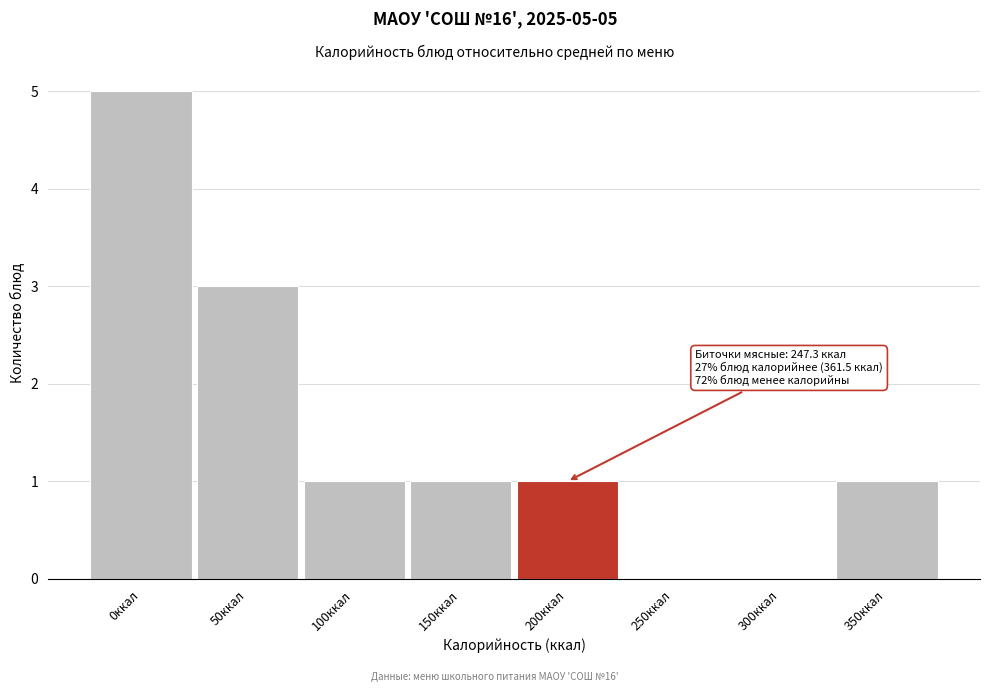

Reading left to right, what are all the values shown in this chart?

0ккал=5	50ккал=3	100ккал=1	150ккал=1	200ккал=1	250ккал=0	300ккал=0	350ккал=1